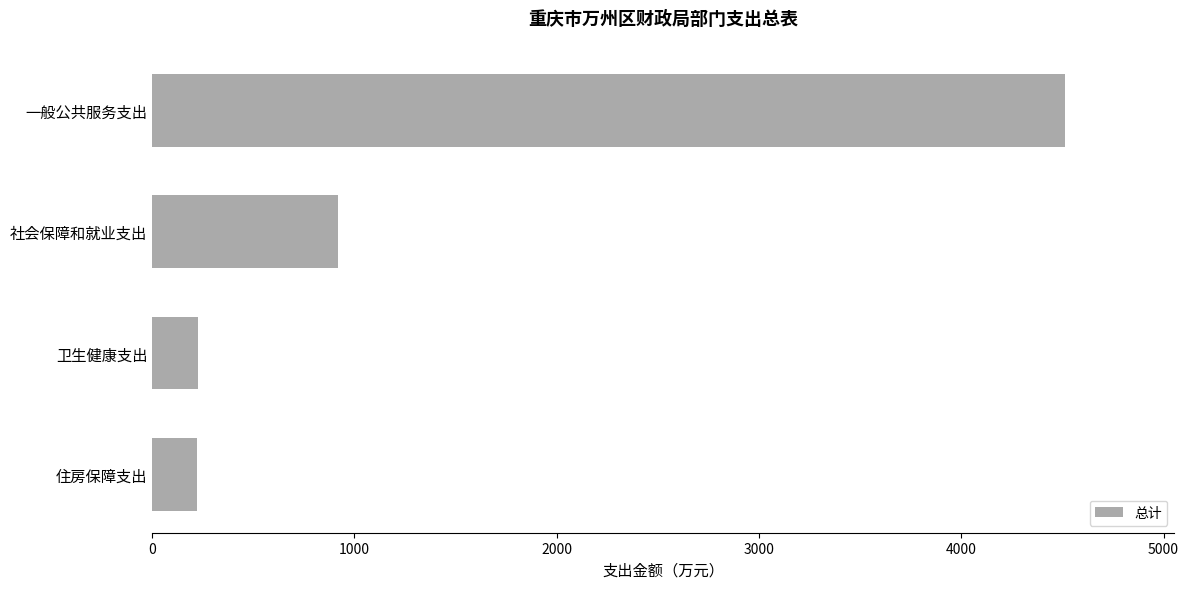

What is the greatest value displayed?

4512.1